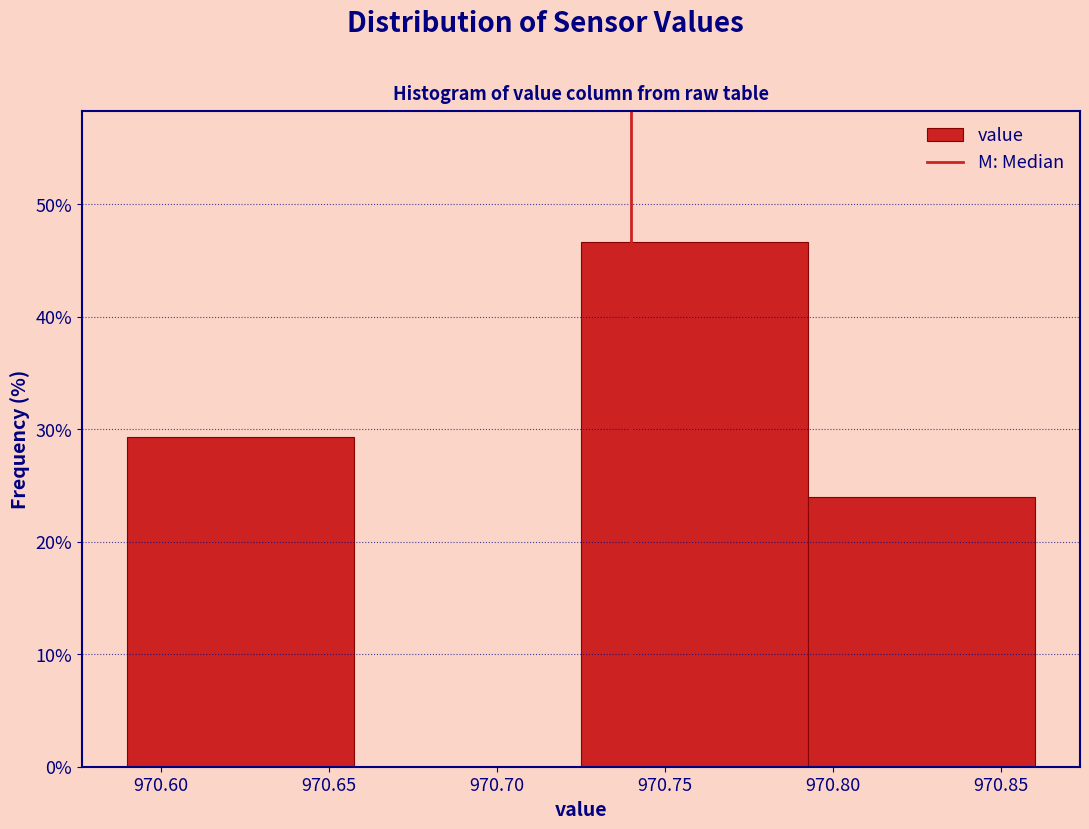

Reading left to right, transcribe this chart: for each bar, give the range it covers on the x-axis and its height. Neither the bar edges nor the heights are printed on the chart, so give them approximately, as read against the axes.

970.590 to 970.660: 29
970.660 to 970.725: 0
970.725 to 970.795: 47
970.795 to 970.860: 24